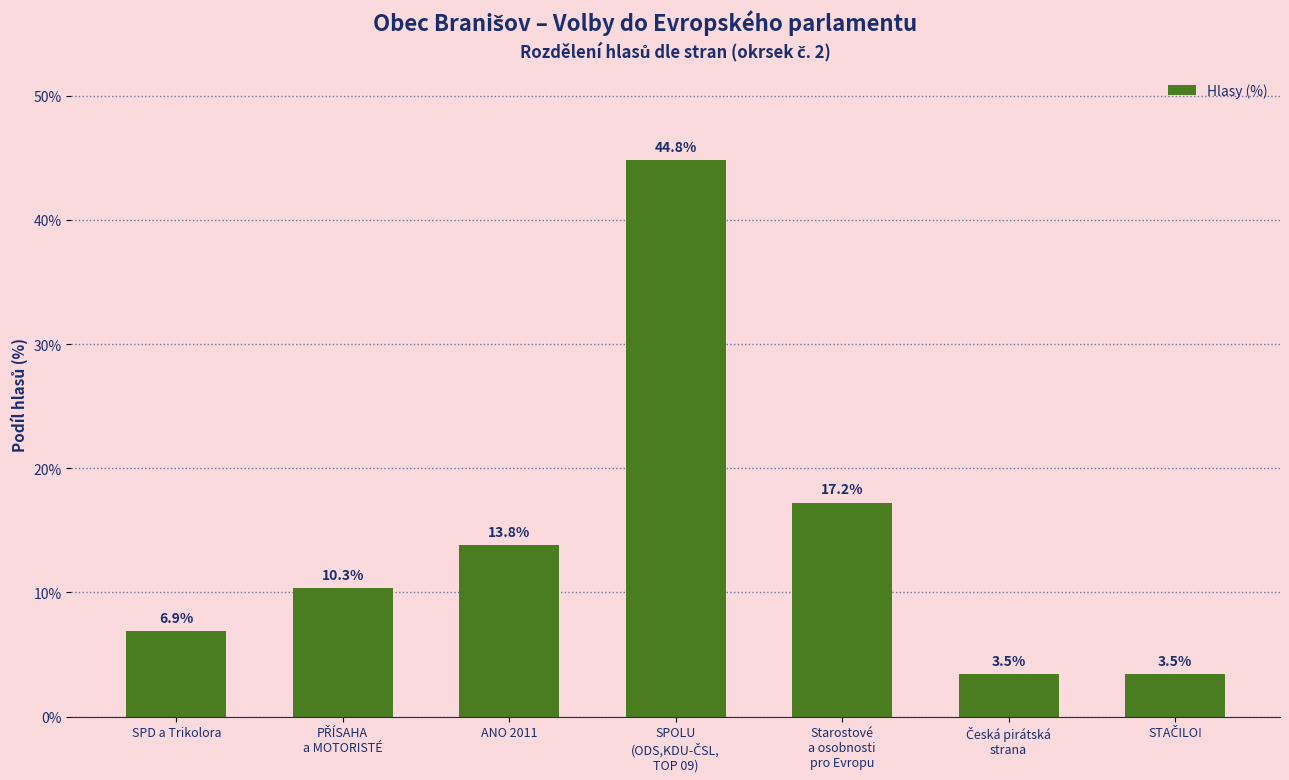

What is the difference between the second highest and minimum values?

13.8